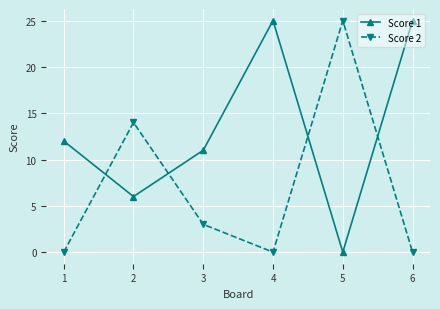

Which series has the largest total across all categories?

Score 1